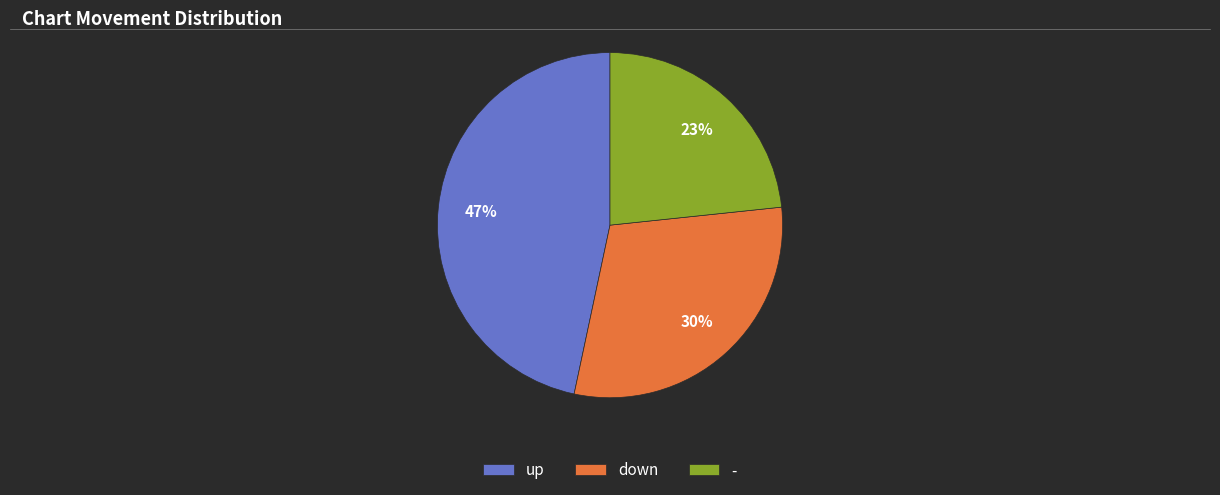

Approximately how many times larger is the value at down compared to up?

0.6